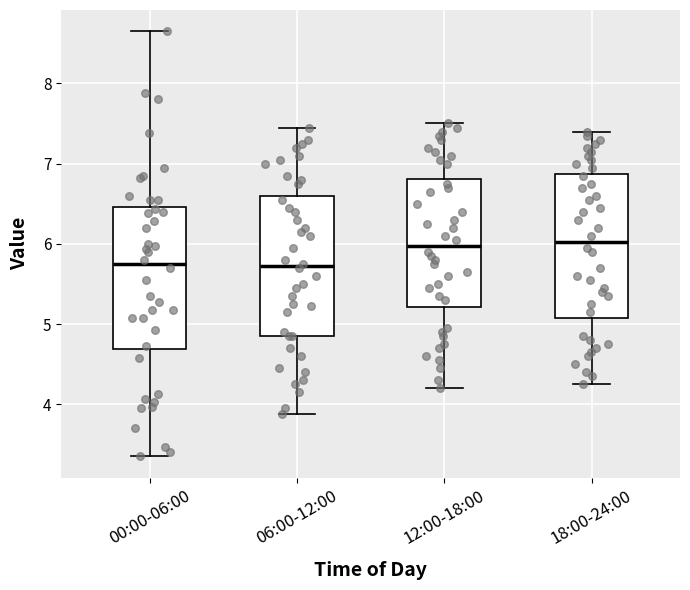

Where is the lower edge of the box for 18:00-24:00 on the y-axis? The values are not printed on the chart, so give them approximately, as read against the axis.

5.1